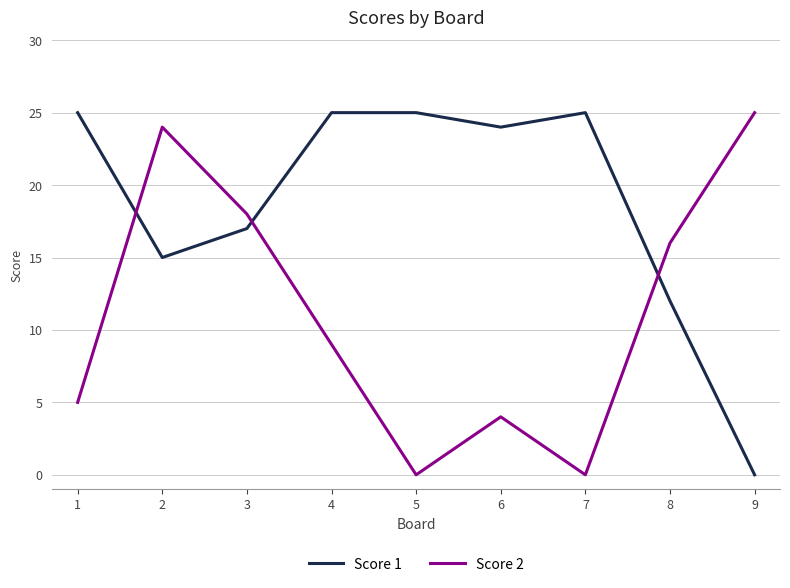

What is the total value across all series at 8?

28